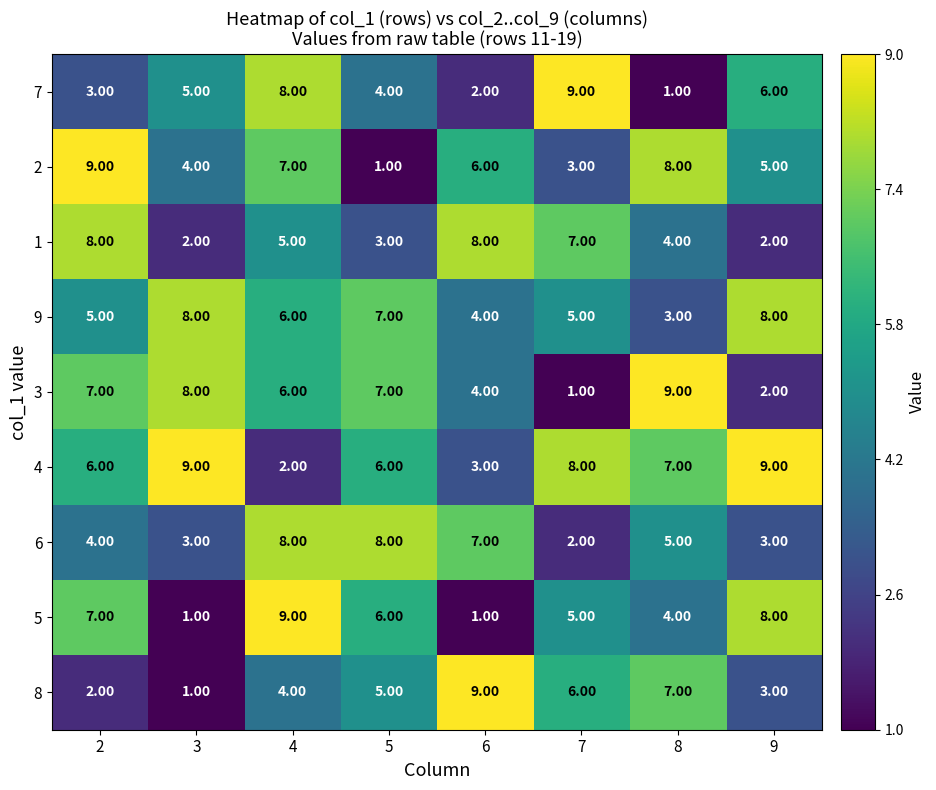

Between 8 and 9, which series saw the biggest shift?

3